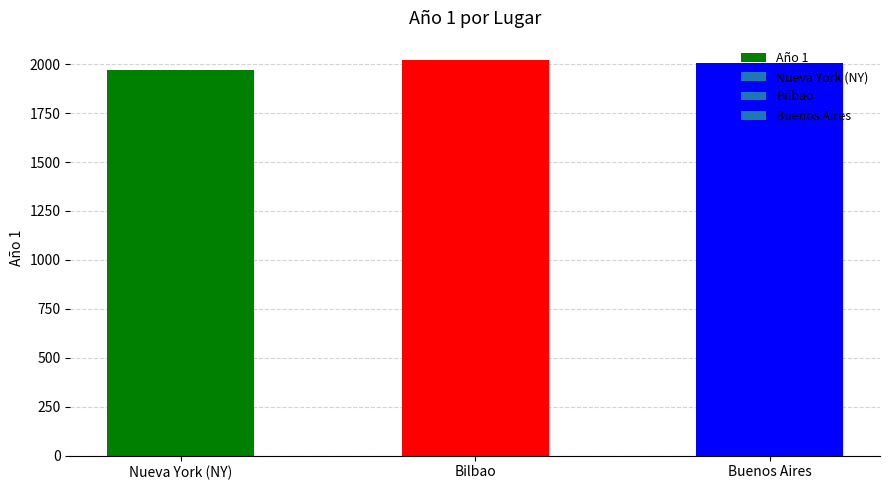

At which label is the value closest to 1995?

Buenos Aires